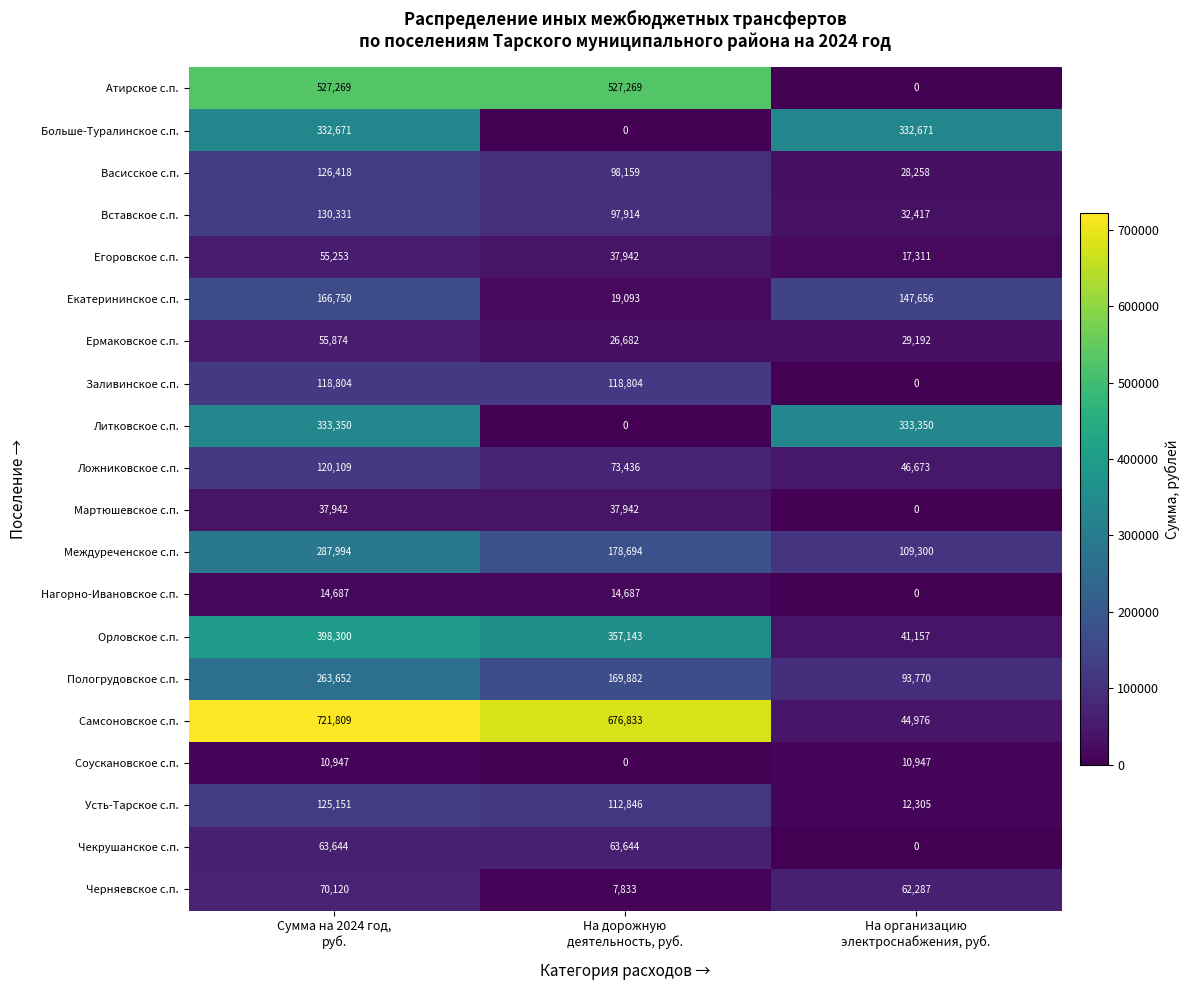

What is the average value of the Пологрудовское с.п. series?

175768